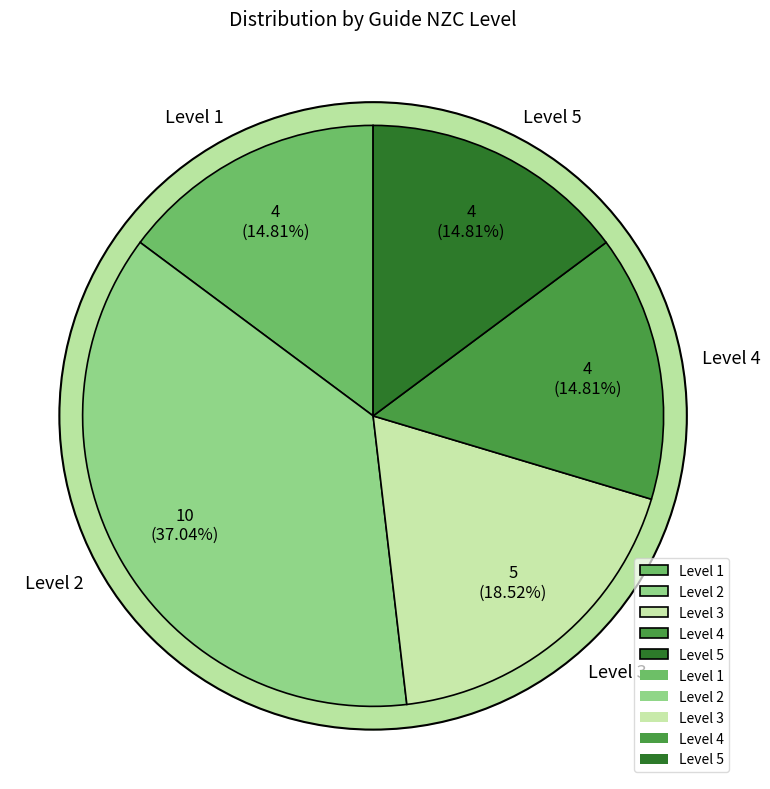

Between Level 3 and Level 1, which is larger?

Level 3